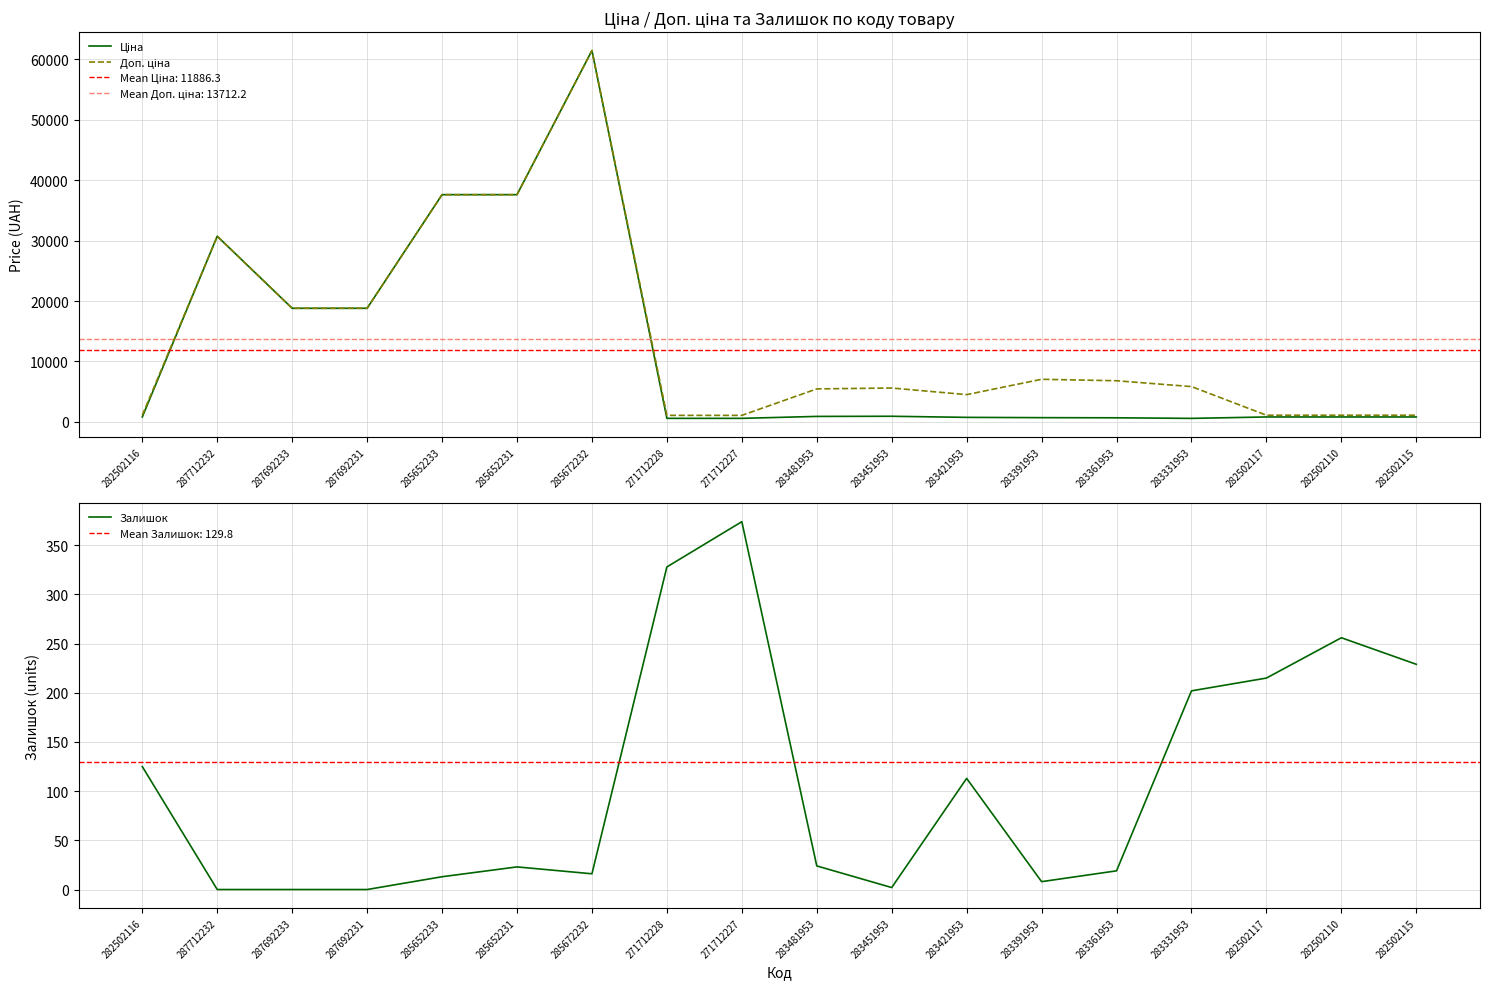

What is the difference between the maximum and minimum values in the Ціна series?

60849.9